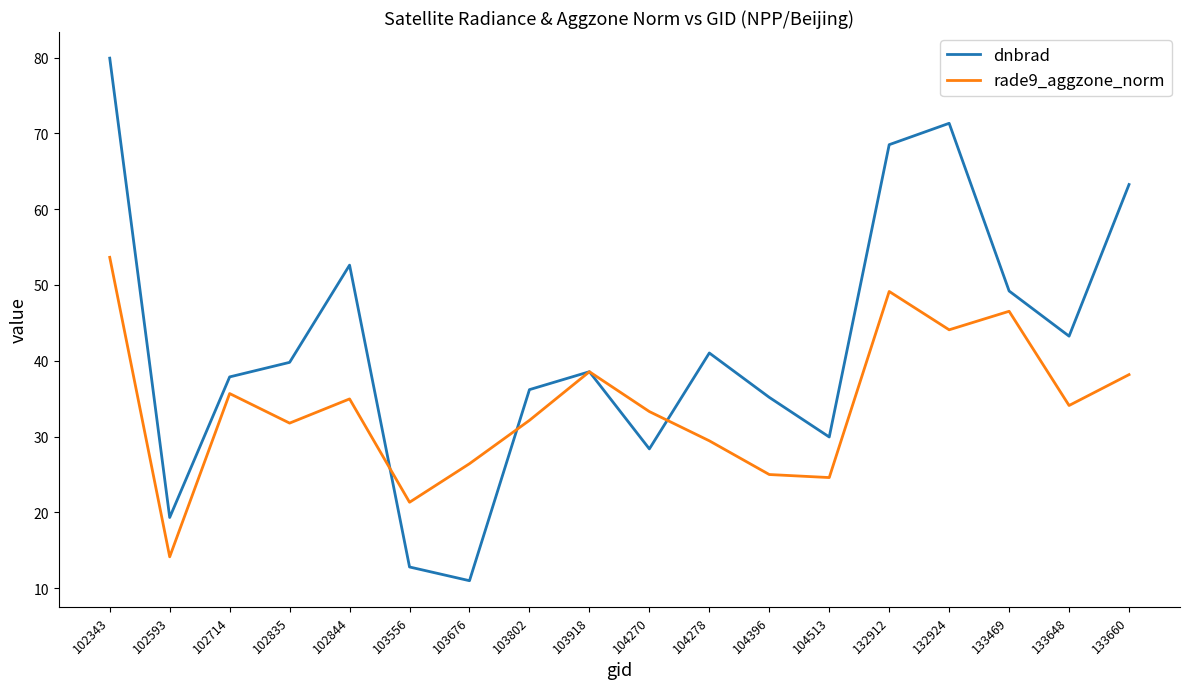

Where does the dnbrad series first go above 39?

102343